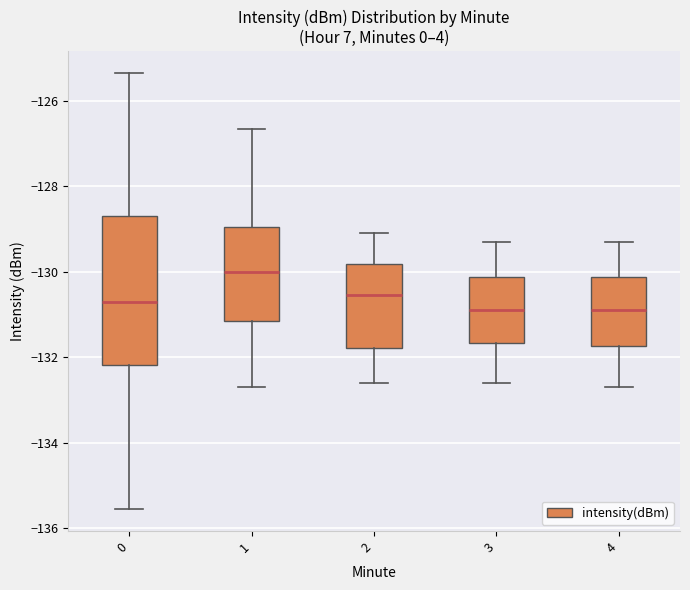

Where is the lower edge of the box at x = 2 on the y-axis? The values are not printed on the chart, so give them approximately, as read against the axis.

-131.8